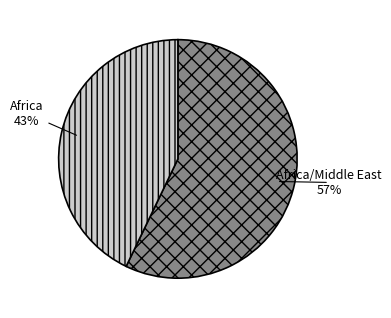

What is the largest slice in the pie chart?

Africa/Middle East